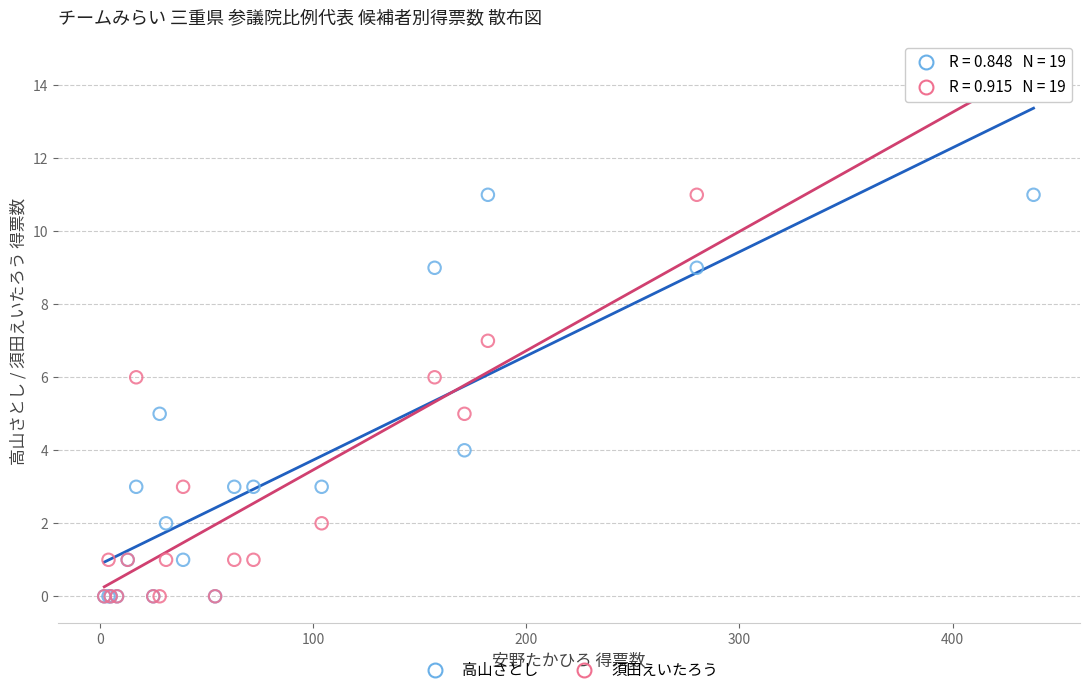

What are all the series names shown in the legend?

高山さとし, 須田えいたろう